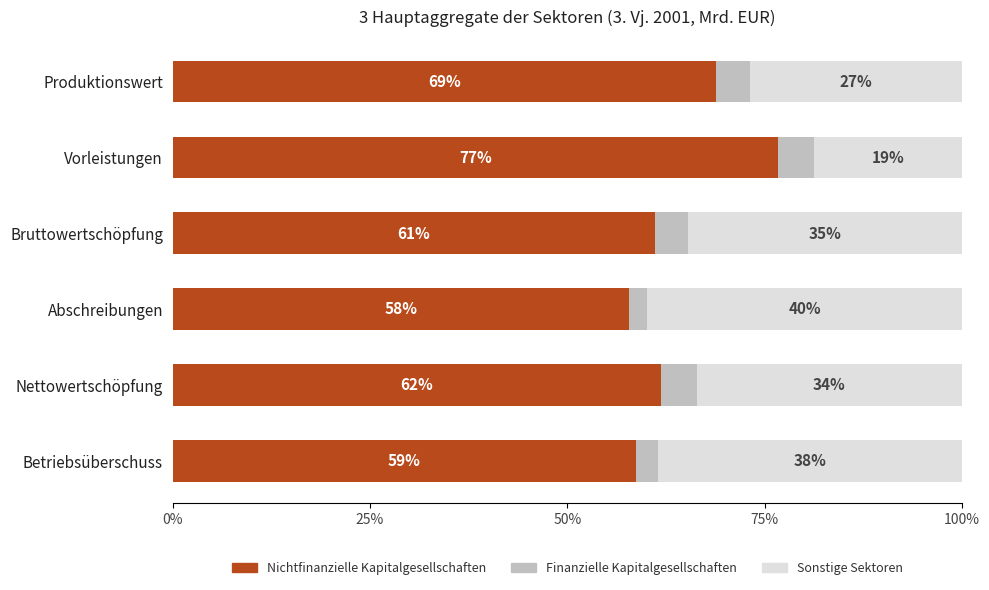

What is the total value across all series at Betriebsüberschuss?

100.0